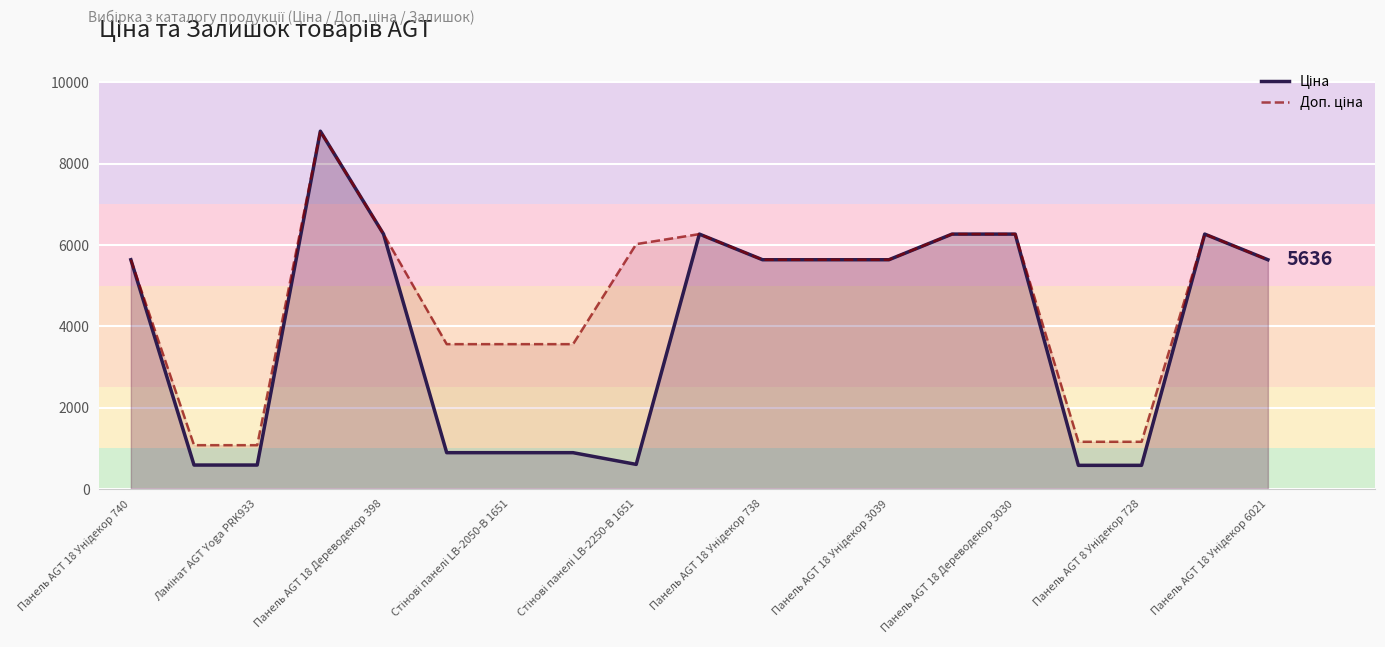

What is the greatest value displayed?

8797.6